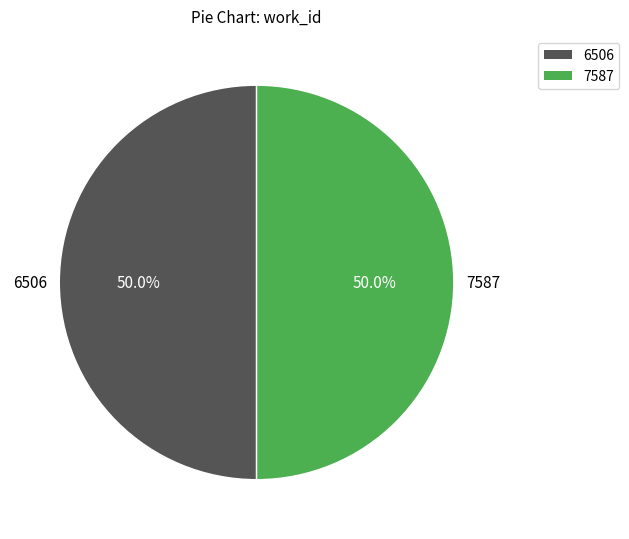

How many segments does this pie chart have?

2